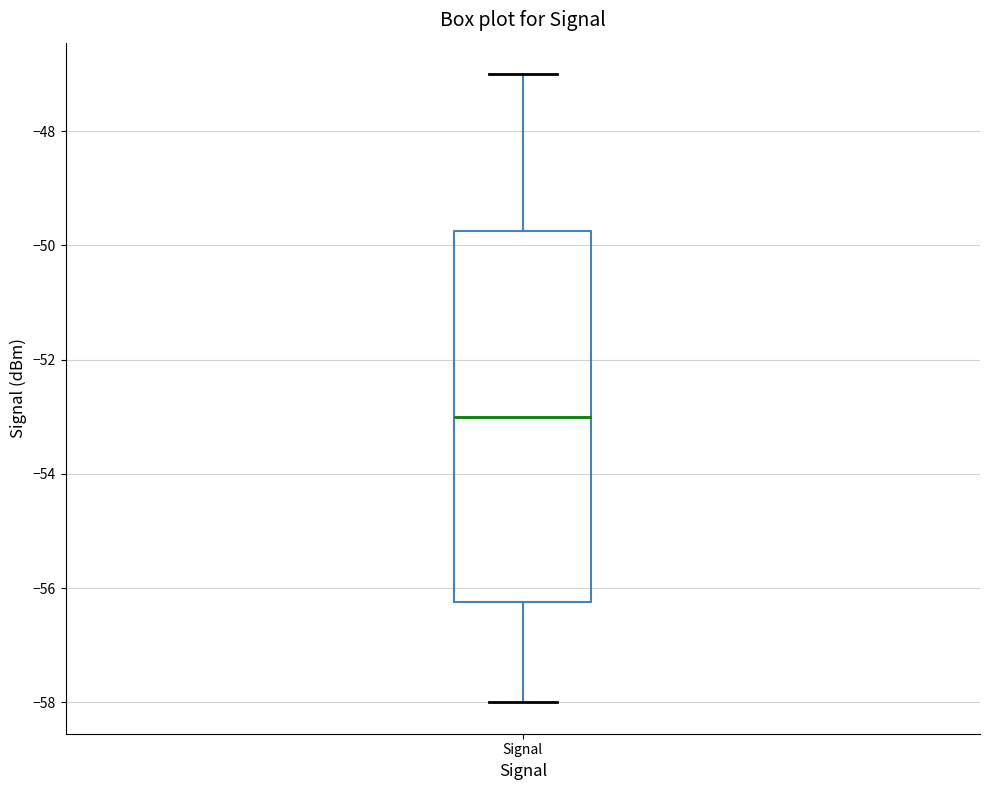

Transcribe this box plot: give where the median line is, the range the box spans, and where the two whiskers end, as read against the y-axis. The values are not printed on the chart, so give them approximately, as read against the axis.

median -53.0, box -56.2 to -49.8, whiskers -58.0 to -47.0